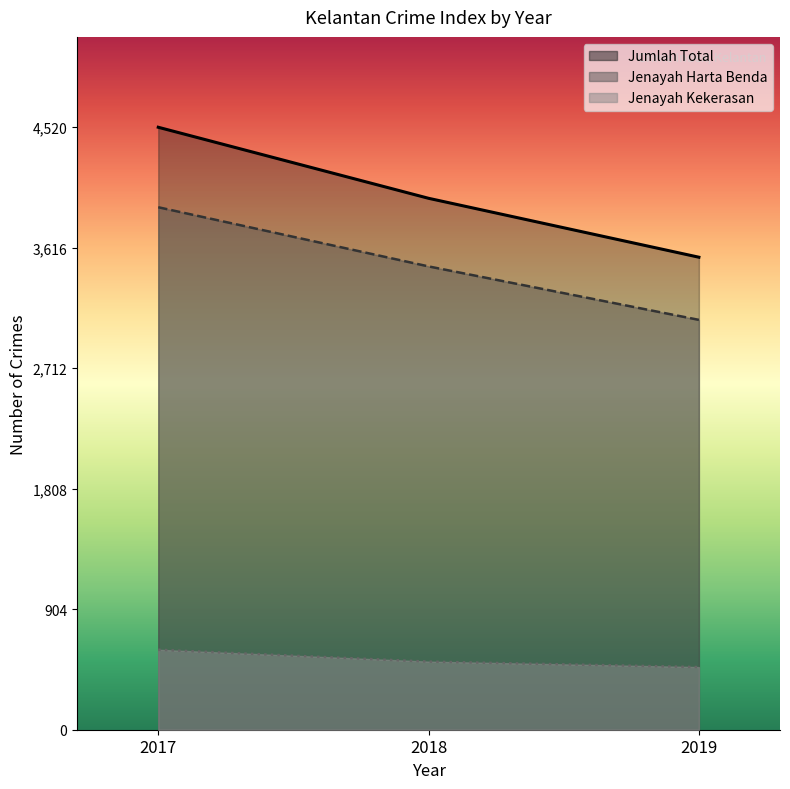

Count the number of data series in this chart.

3